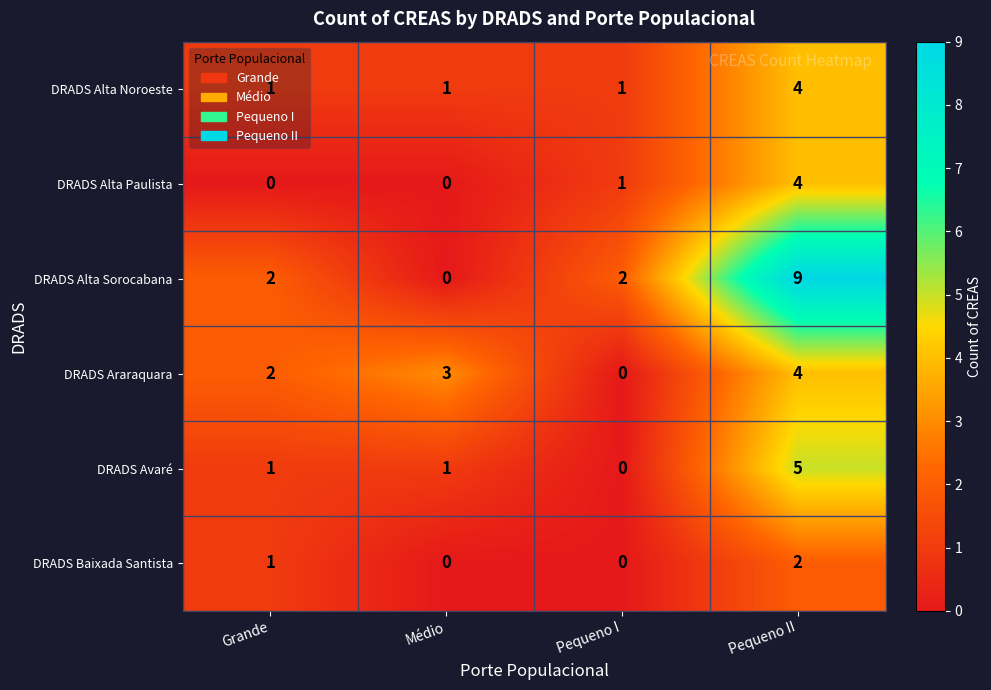

What is the total value across all series at Médio?

5